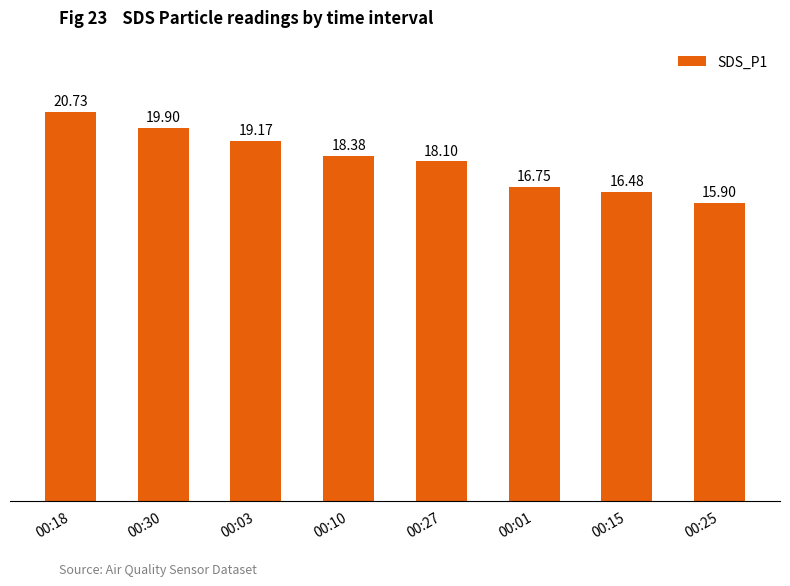

Which has a higher value, 00:10 or 00:01?

00:10